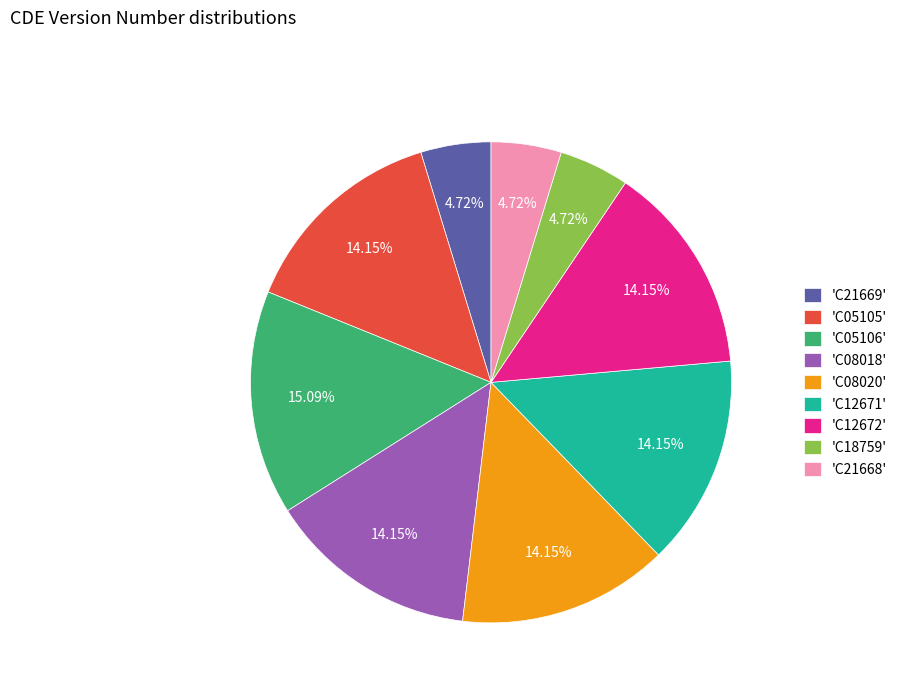

Is there a majority slice in this chart?

No